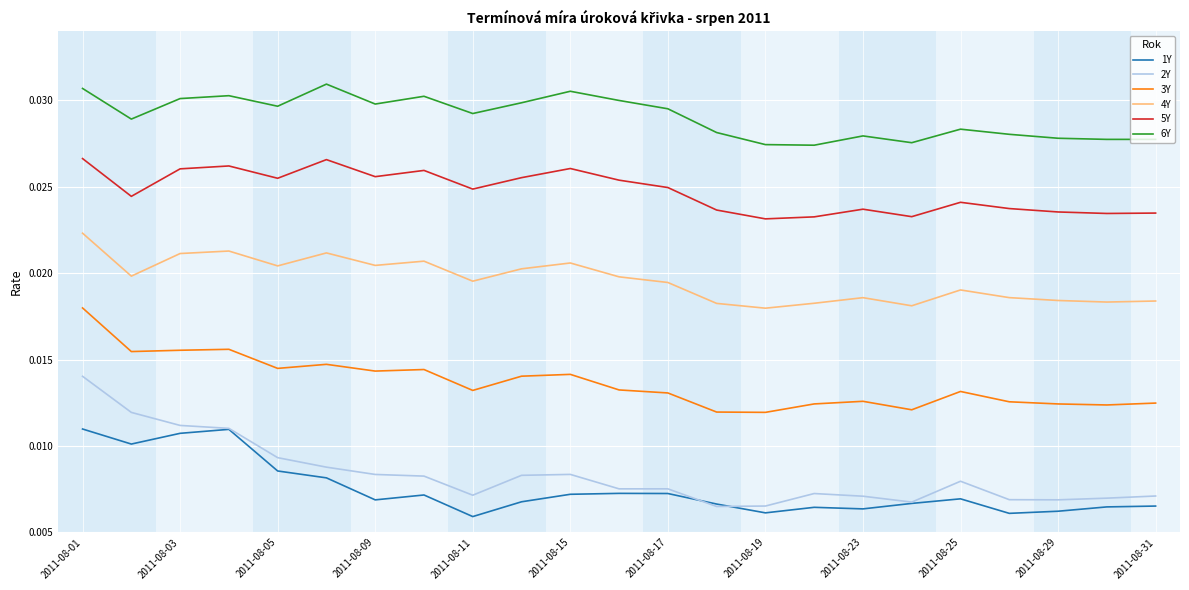

Rank the series by their maximum value, from highest to lowest.

6Y, 5Y, 4Y, 3Y, 2Y, 1Y